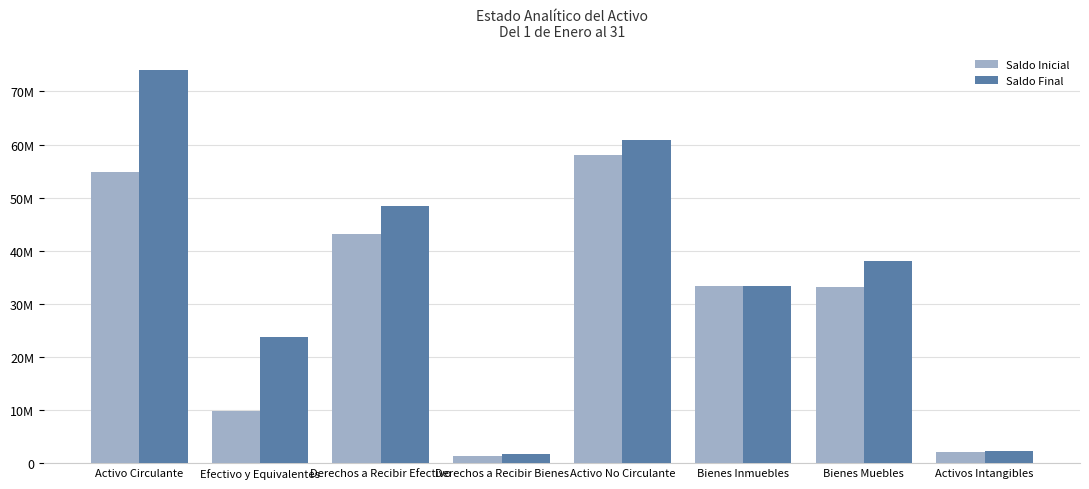

What position from the right is Bienes Muebles?

2